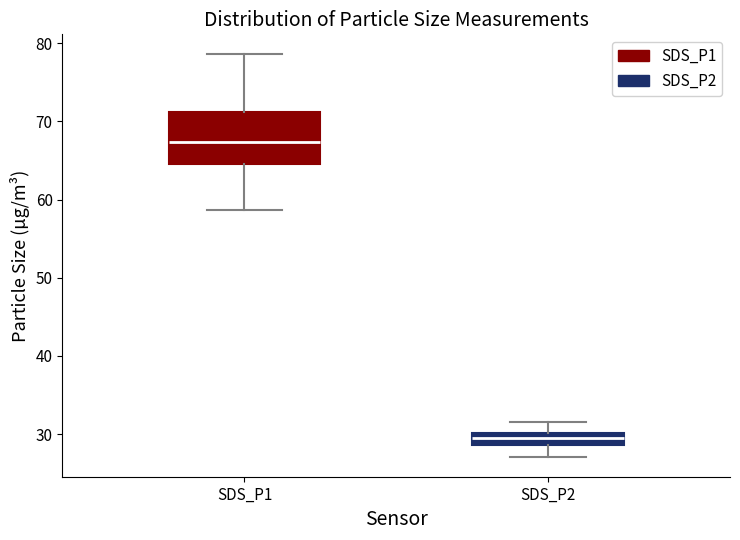

Which box's median line is the lowest?

SDS_P2